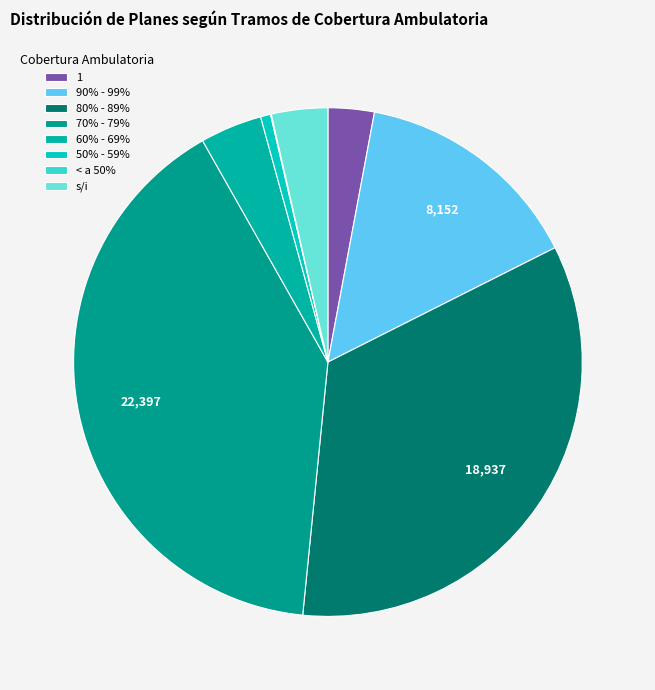

The 50% - 59% slice represents 11% of the pie. True or false?

False